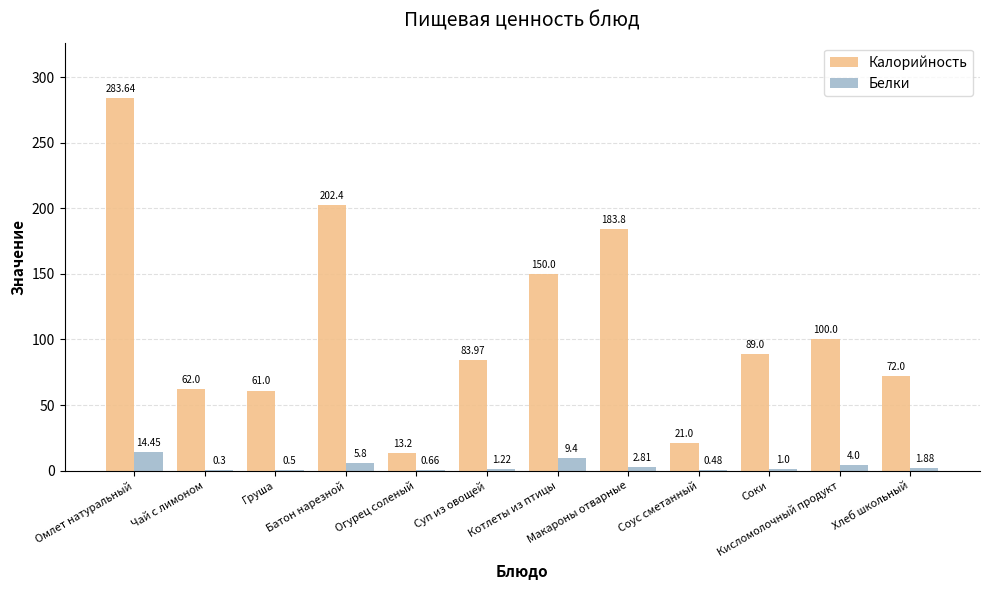

What is the total value across all series at Омлет натуральный?

298.1